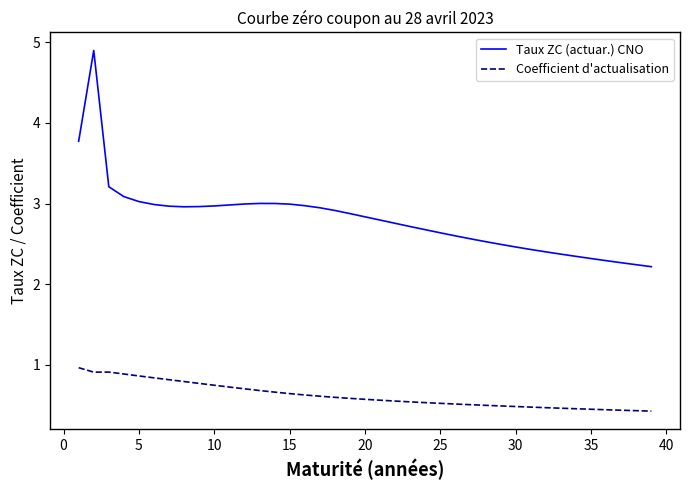

Which series has the largest range (max minus min)?

Taux ZC (actuar.) CNO